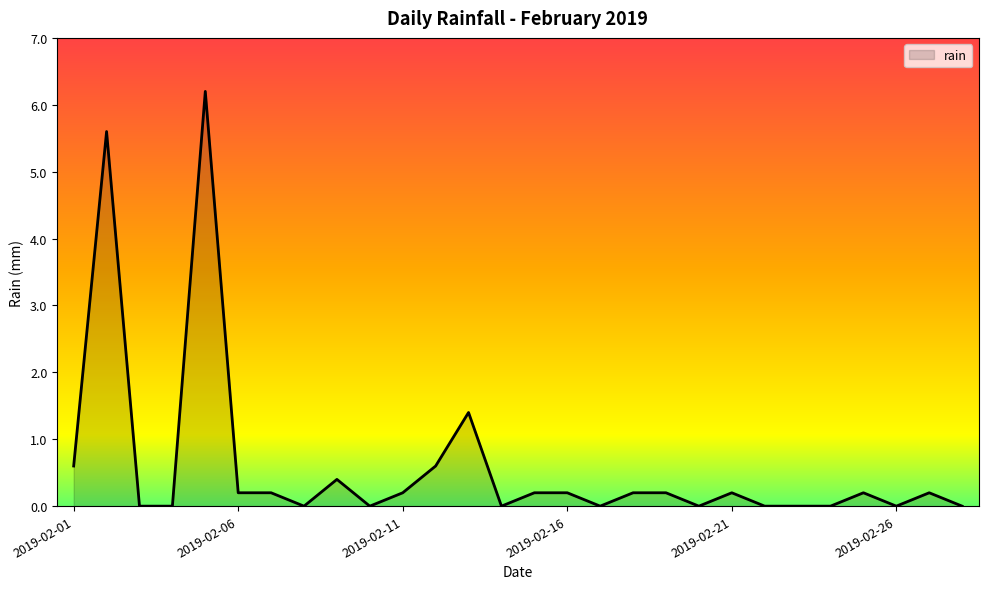

True or false: there are more than 0 points higher than both neighbors.

True